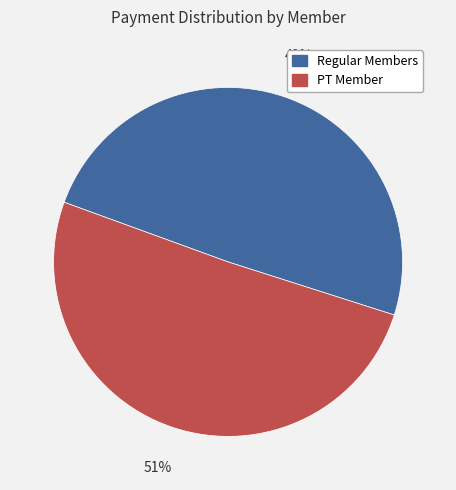

Do Regular Members and PT Member together represent more than half of the pie?

Yes